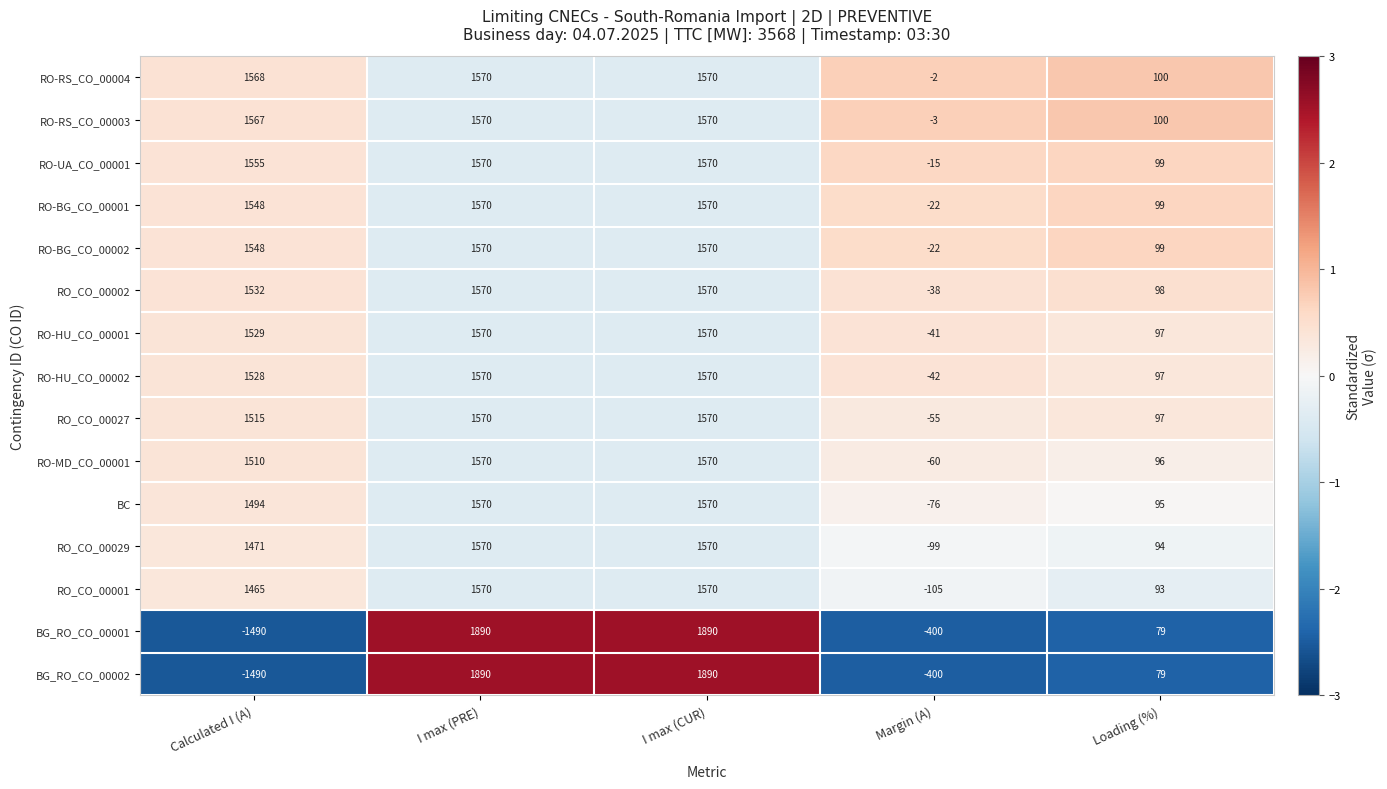

Is it true that RO-HU_CO_00002 equals 97 at Loading (%)?

True